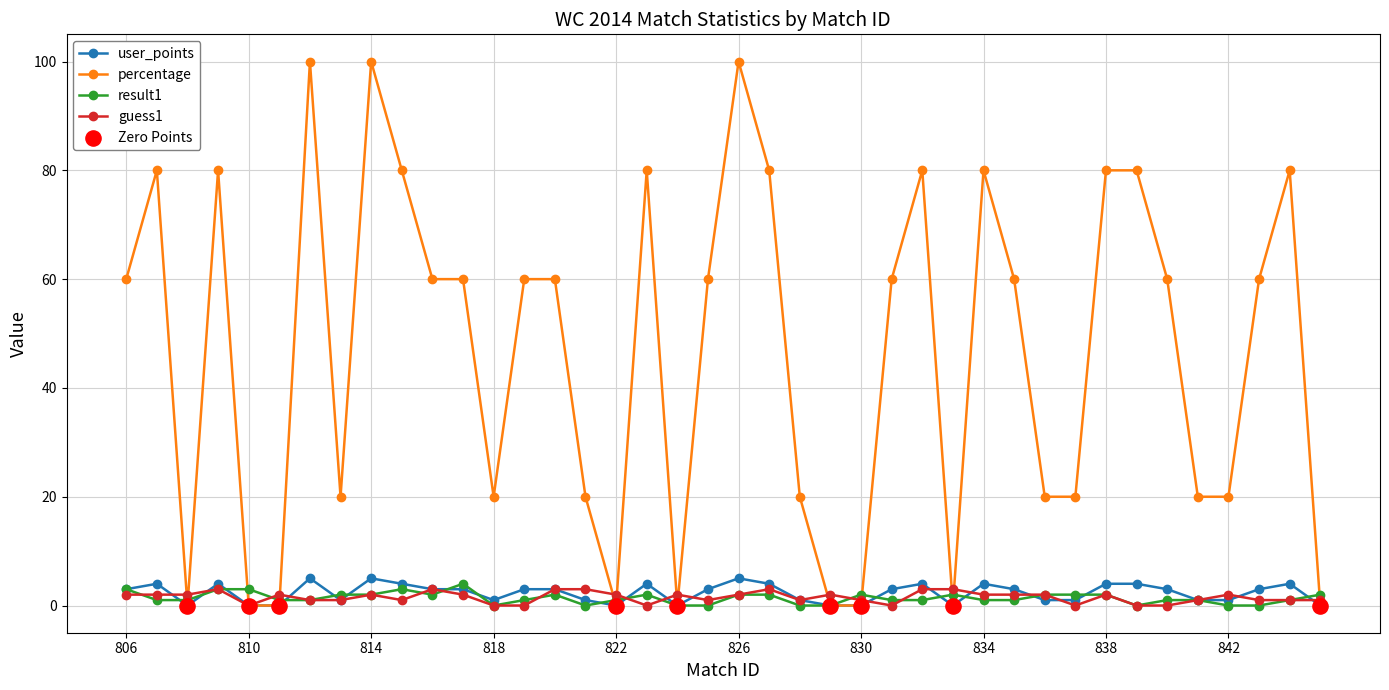

At how many categories does at least one series exceed 49?

23